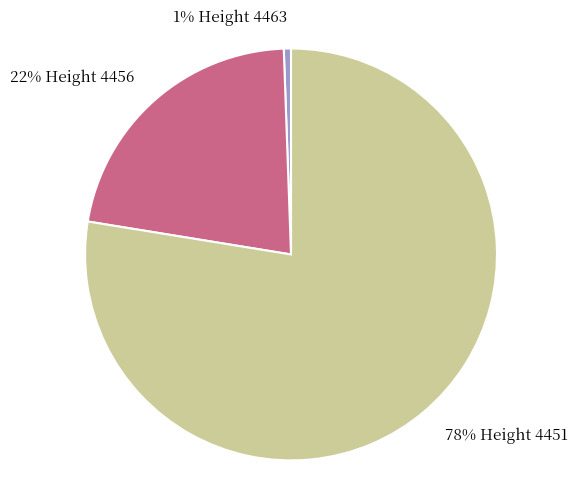

To the nearest percent, what is the average slice percentage?

33%